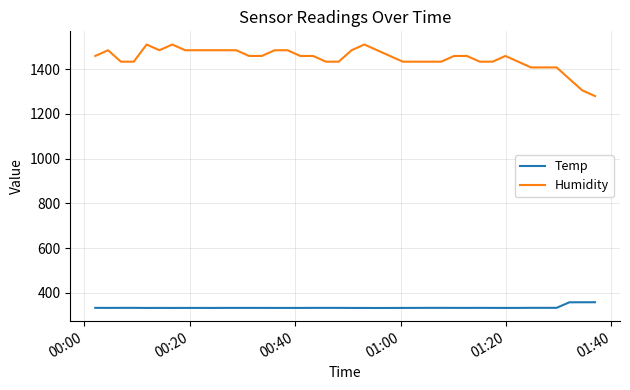

True or false: Temp and Humidity intersect in this chart.

False